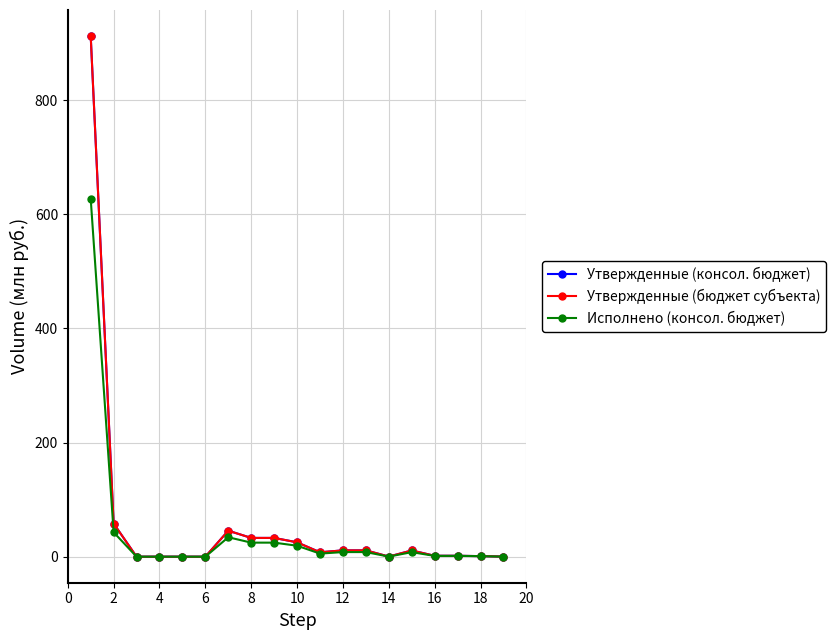

Does the chart have visible grid lines?

Yes